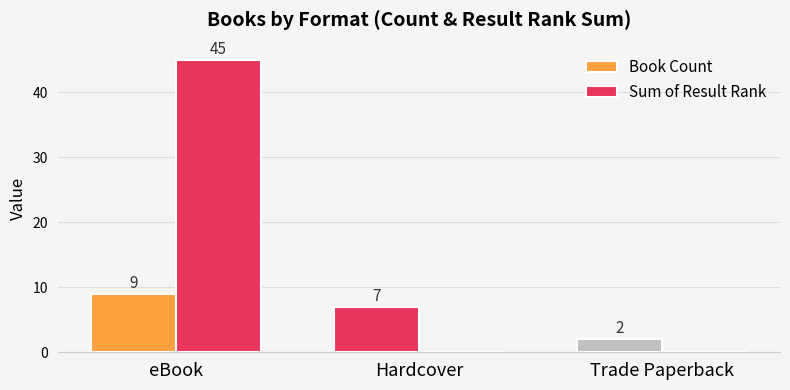

Does the chart contain stacked bars?

No